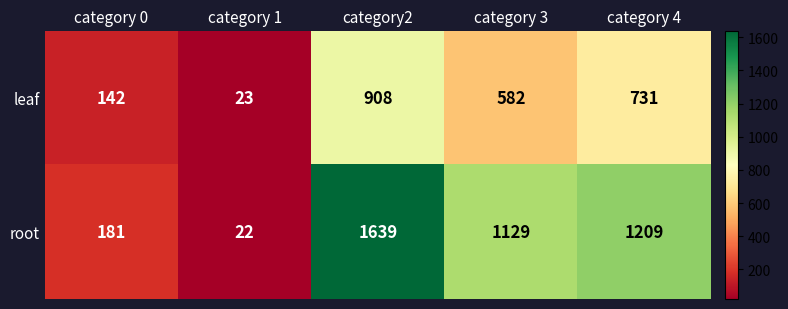

The leaf series shows 731 at category 4. True or false?

True